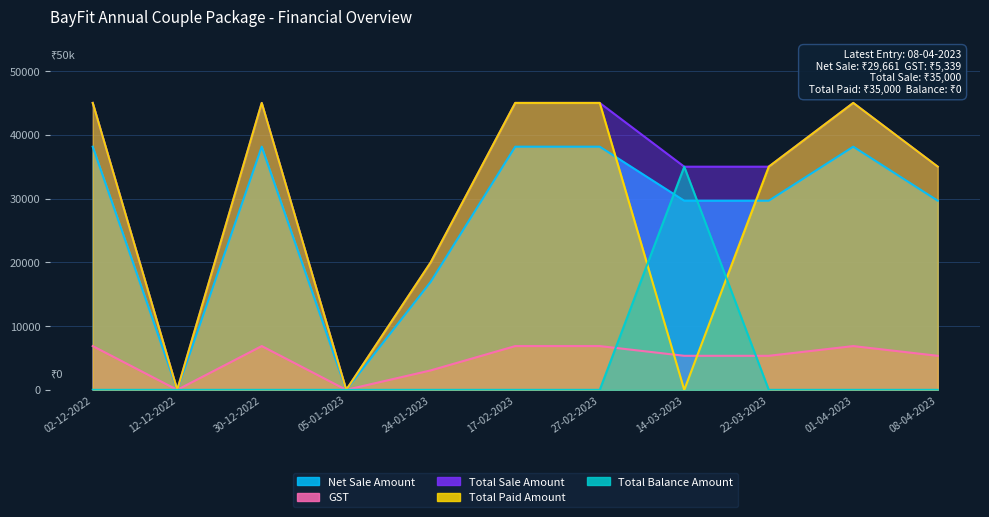

The value of Net Sale Amount at 12-12-2022 is 20765.2. True or false?

False